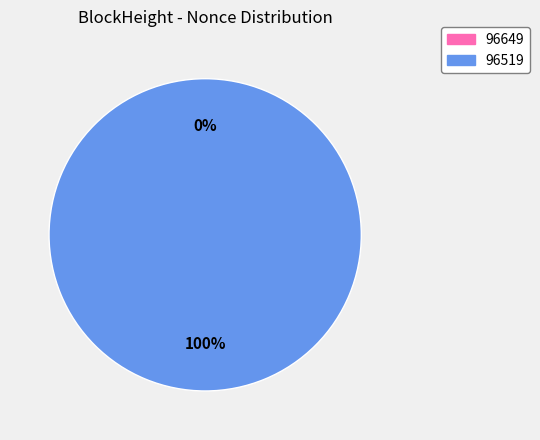

Do 96519 and 96649 together represent more than half of the pie?

Yes